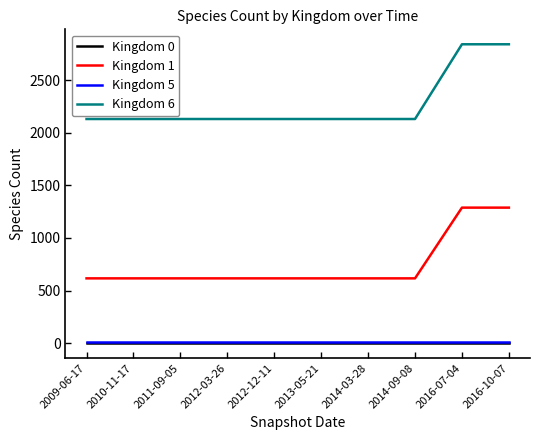

What is the highest value of the Kingdom 1 series?

1288